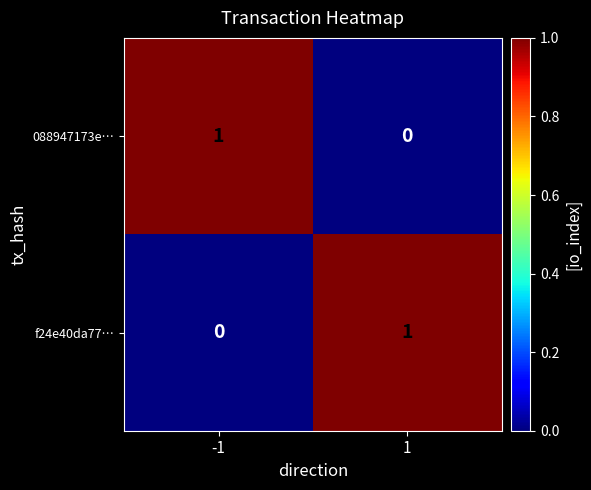

True or false: 088947173e… has a value of 0 at 1.

True